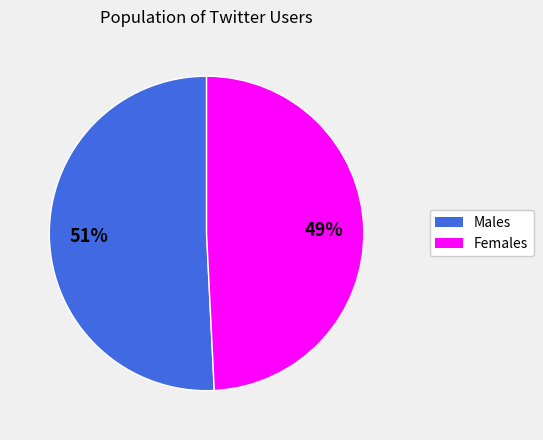

Does any single category account for the majority?

Yes